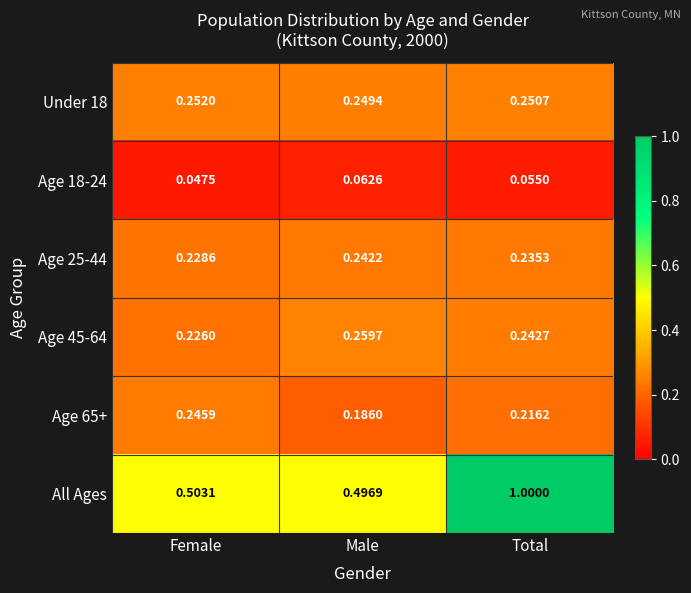

Where is Age 18-24 nearest to the value 0?

Female